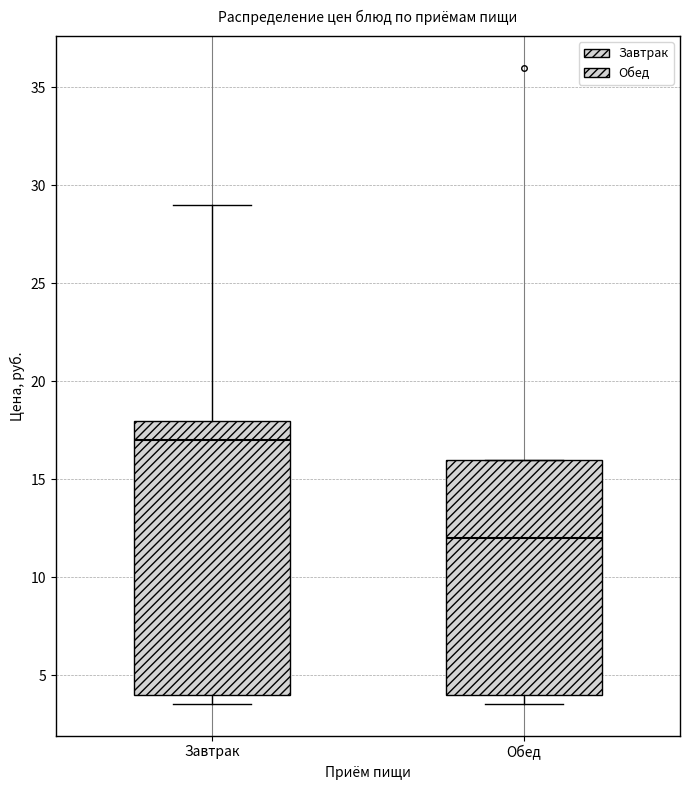

Reading left to right, read every box against the y-axis: the position of its median line, the range the box covers, and the ends of its whiskers. The values are not printed on the chart, so give them approximately, as read against the axis.

Завтрак: median 17.0, box 4.0 to 18.0, whiskers 3.5 to 29.0
Обед: median 12.0, box 4.0 to 16.0, whiskers 3.5 to 16.0